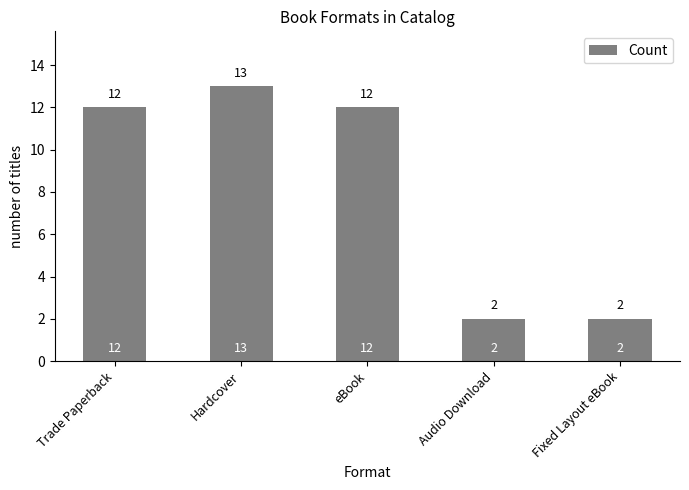

How many bars are there in total?

5